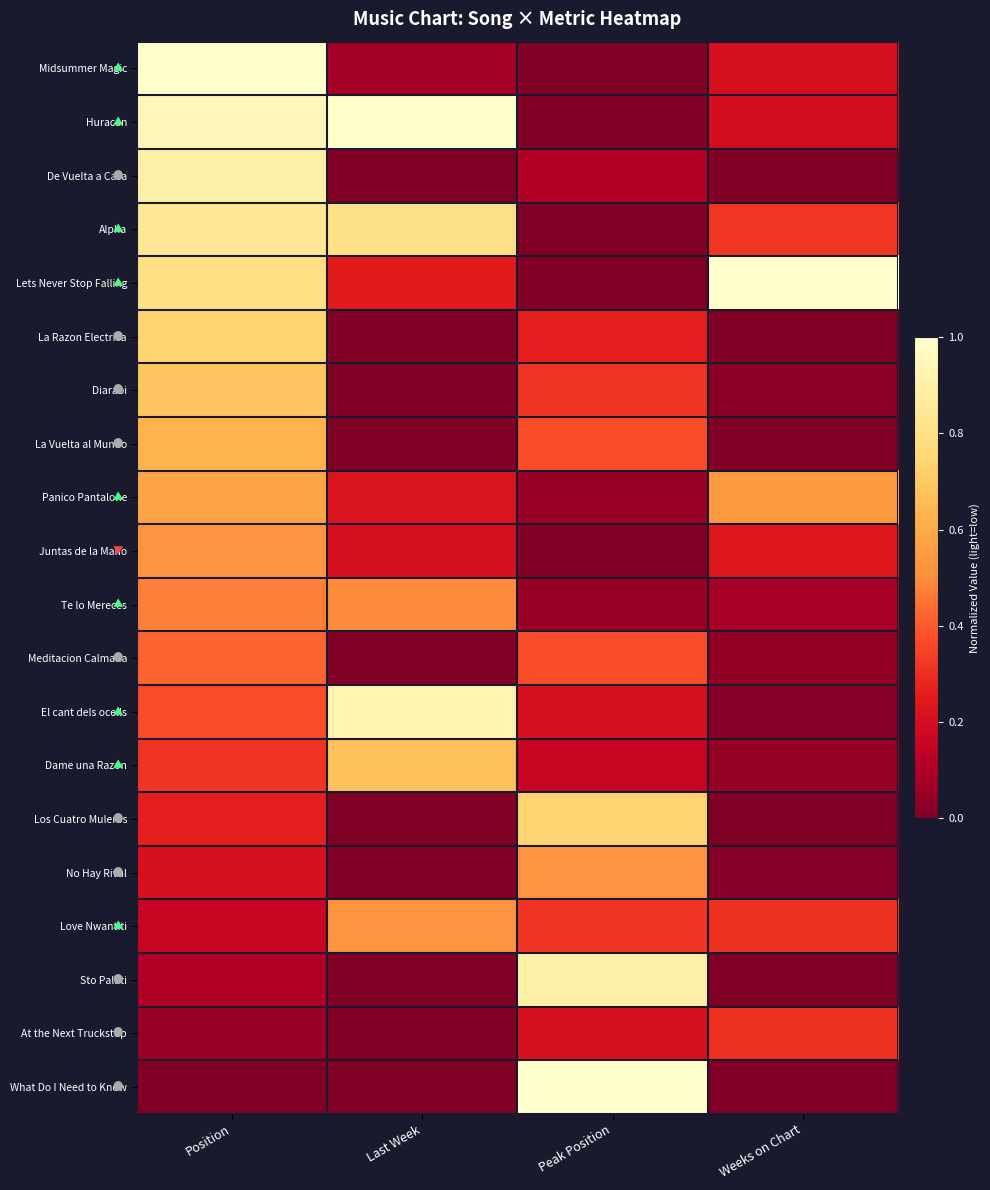

Which series has the largest range (max minus min)?

Midsummer Magic